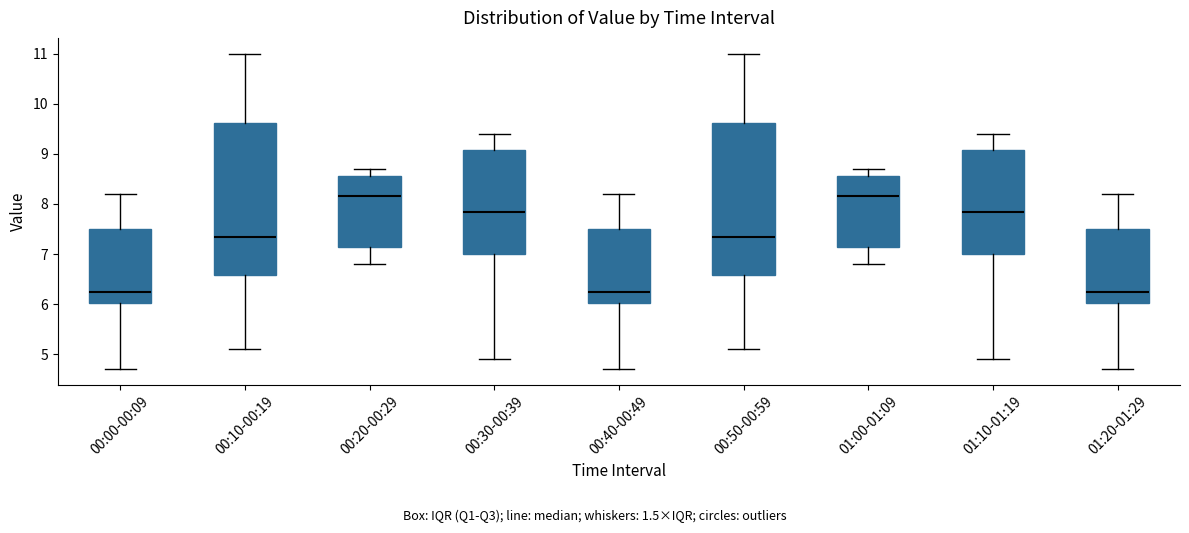

Reading left to right, transcribe this box plot: for each box, give where its median line is, the range the box spans, and where its two whiskers end, as read against the y-axis. The values are not printed on the chart, so give them approximately, as read against the axis.

00:00-00:09: median 6.3, box 6.0 to 7.5, whiskers 4.7 to 8.2
00:10-00:19: median 7.4, box 6.6 to 9.6, whiskers 5.1 to 11.0
00:20-00:29: median 8.2, box 7.2 to 8.6, whiskers 6.8 to 8.7
00:30-00:39: median 7.9, box 7.0 to 9.1, whiskers 4.9 to 9.4
00:40-00:49: median 6.3, box 6.0 to 7.5, whiskers 4.7 to 8.2
00:50-00:59: median 7.4, box 6.6 to 9.6, whiskers 5.1 to 11.0
01:00-01:09: median 8.2, box 7.2 to 8.6, whiskers 6.8 to 8.7
01:10-01:19: median 7.9, box 7.0 to 9.1, whiskers 4.9 to 9.4
01:20-01:29: median 6.3, box 6.0 to 7.5, whiskers 4.7 to 8.2